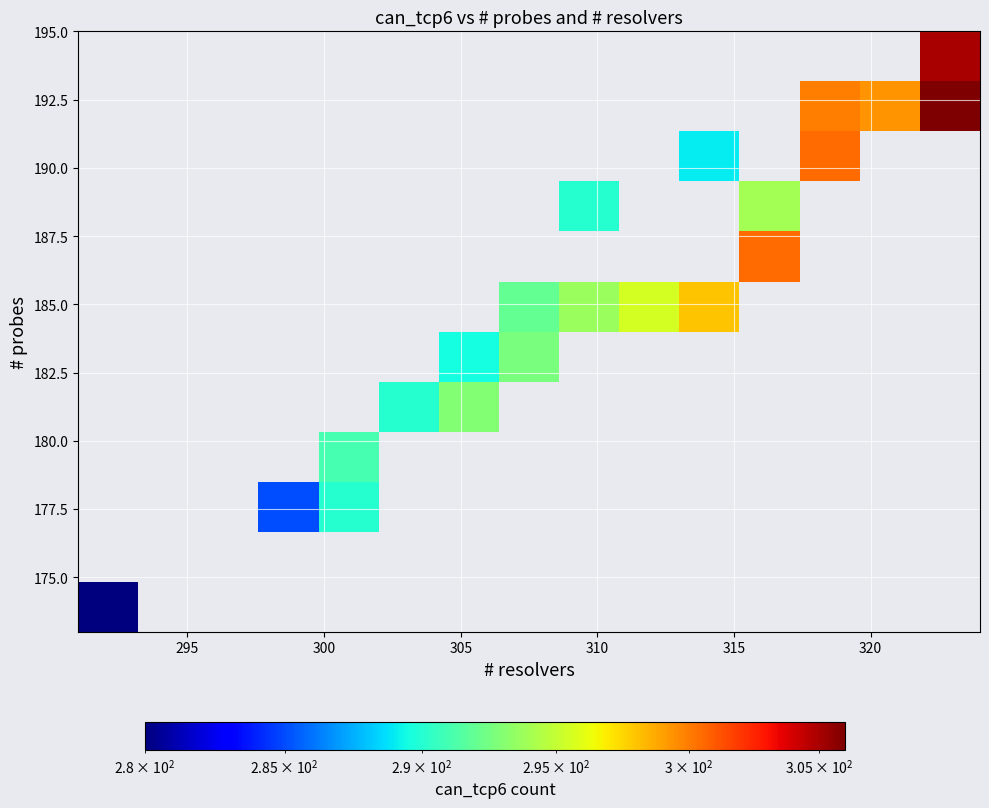

How many distinct data groups are displayed?

12